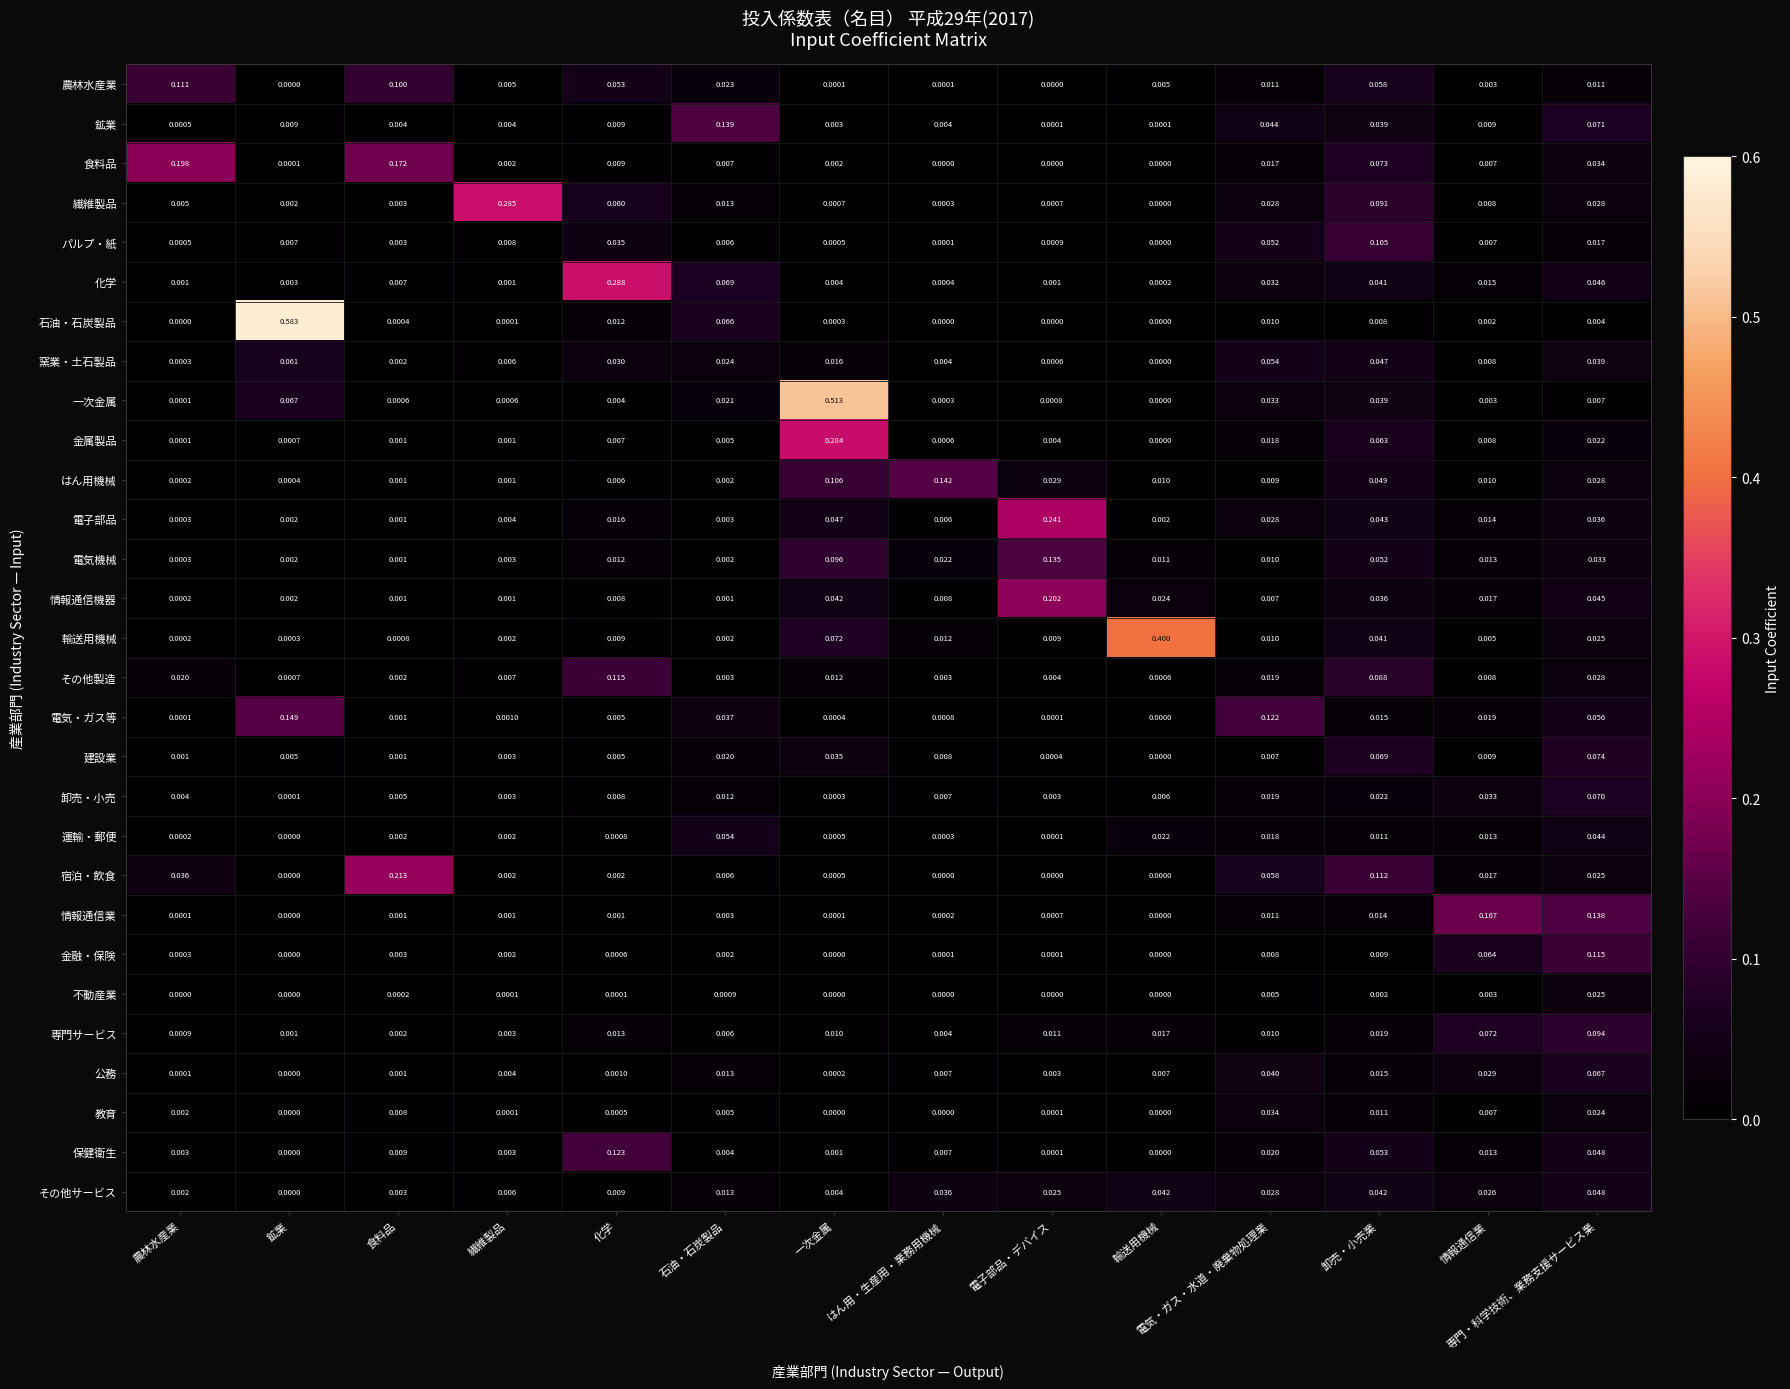

Which series has the largest range (max minus min)?

石油・石炭製品